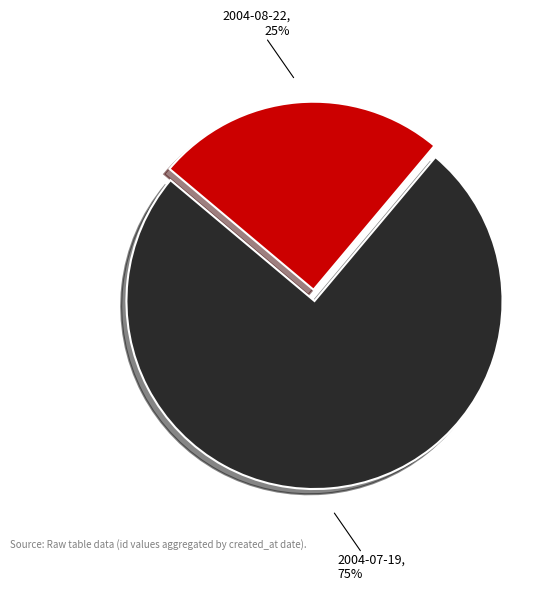

Is 2004-08-22 the majority of the pie?

No